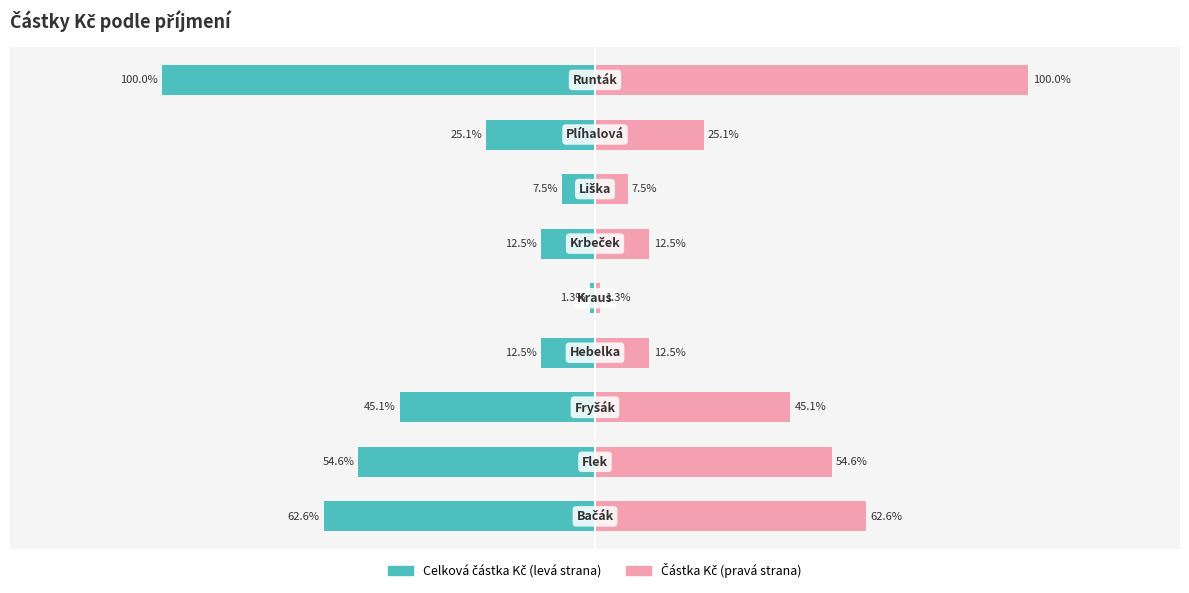

List the series in order of their peak value, lowest first.

Celková částka Kč, Částka Kč (detail)